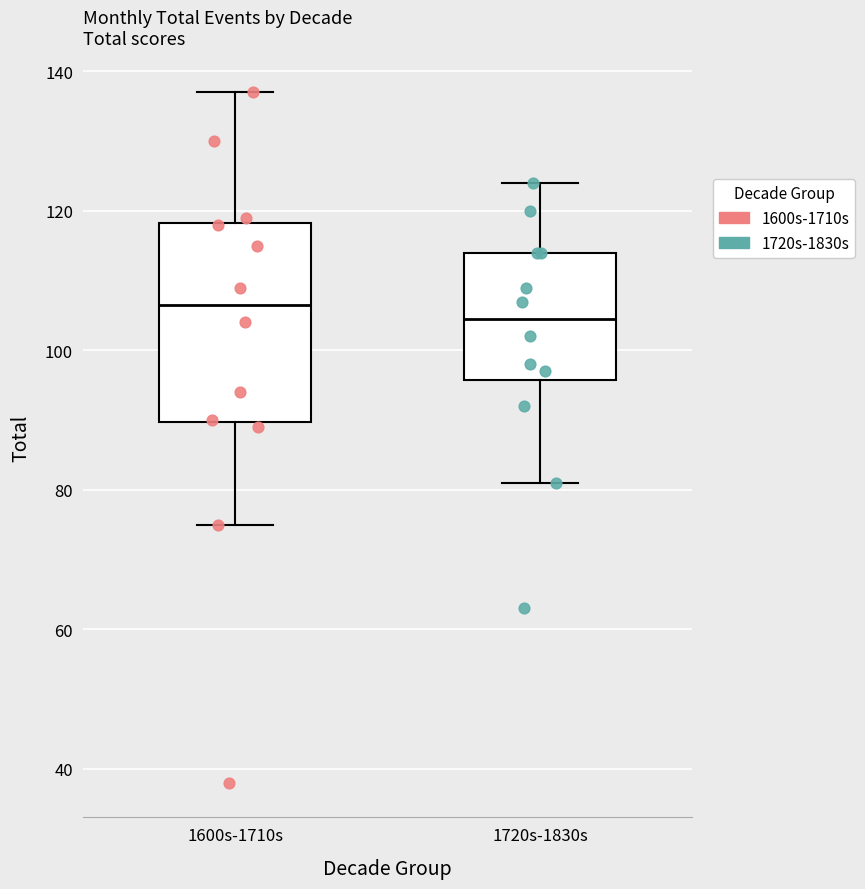

Reading left to right, transcribe this box plot: for each box, give where its median line is, the range the box spans, and where its two whiskers end, as read against the y-axis. The values are not printed on the chart, so give them approximately, as read against the axis.

1600s-1710s: median 106, box 90 to 118, whiskers 76 to 138
1720s-1830s: median 104, box 96 to 114, whiskers 82 to 124